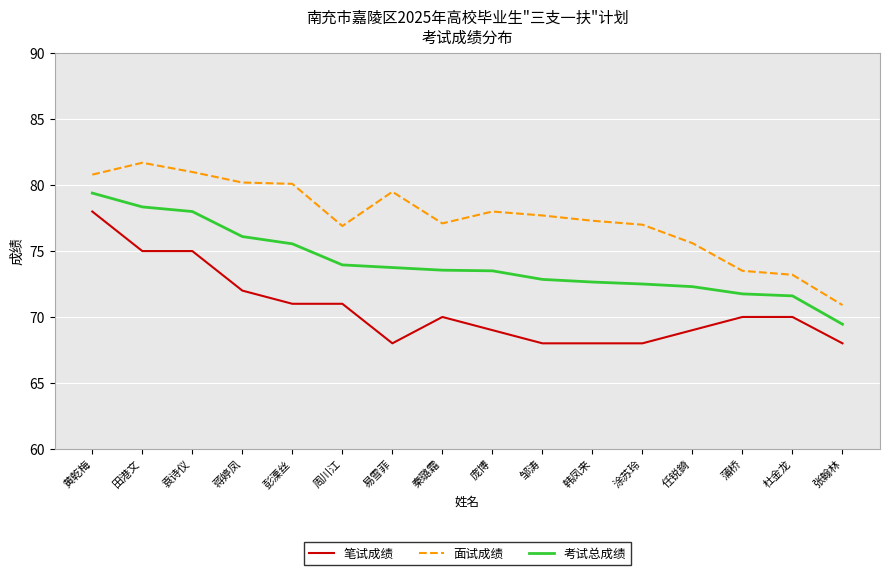

The value of 笔试成绩 at 秦璐霜 is 98.6. True or false?

False